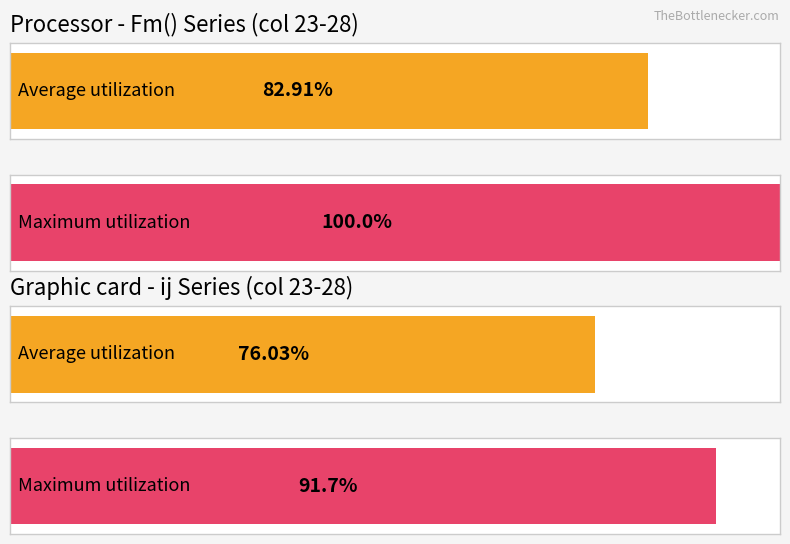

Is it true that ¦ij equals 13.4 at 33?

False